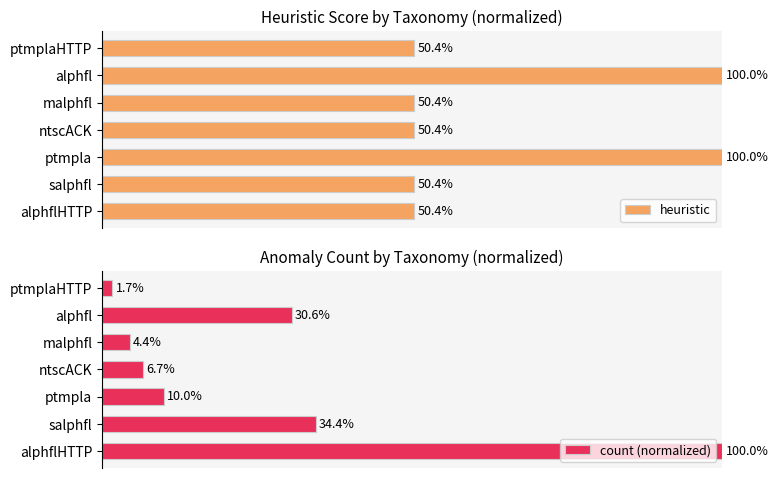

Count the number of categories in the chart.

7